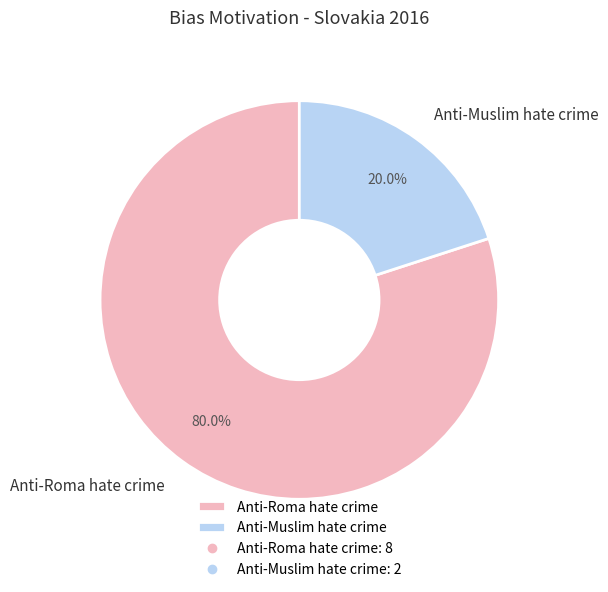

To the nearest percent, what percentage of the pie is Anti-Muslim hate crime?

20%